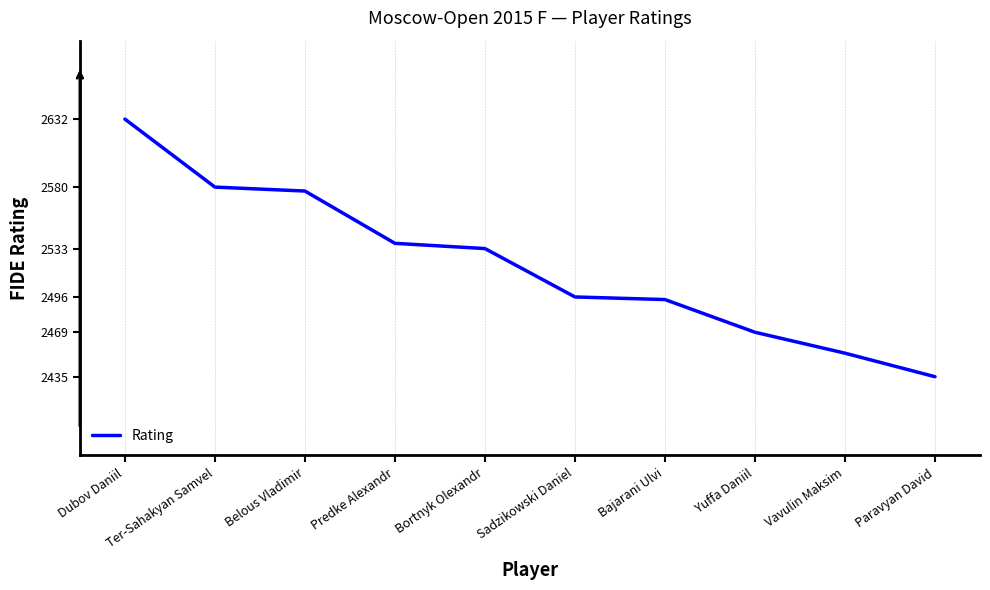

Which category has the lowest value across all series?

Paravyan David